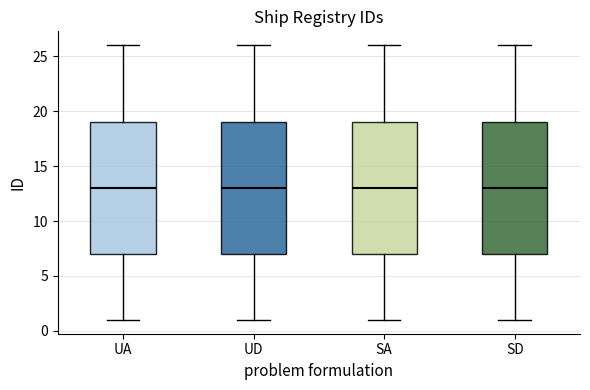

Where does the upper whisker of the box for UD end on the y-axis? The values are not printed on the chart, so give them approximately, as read against the axis.

26